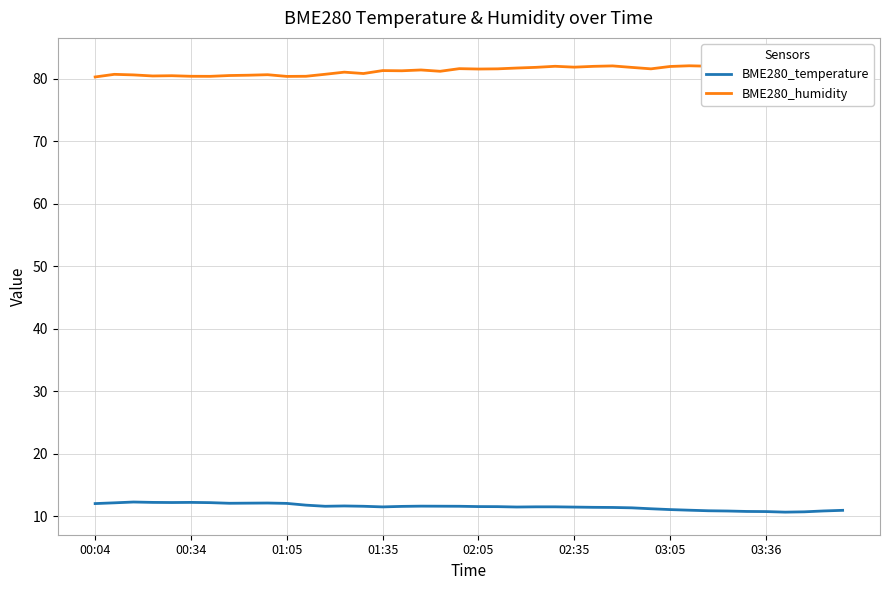

At which label does BME280_humidity reach its minimum?

00:04